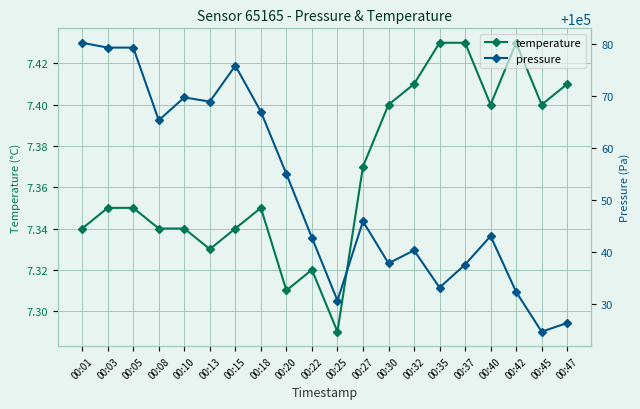

What is the total value across all series at 00:13?

100076.3